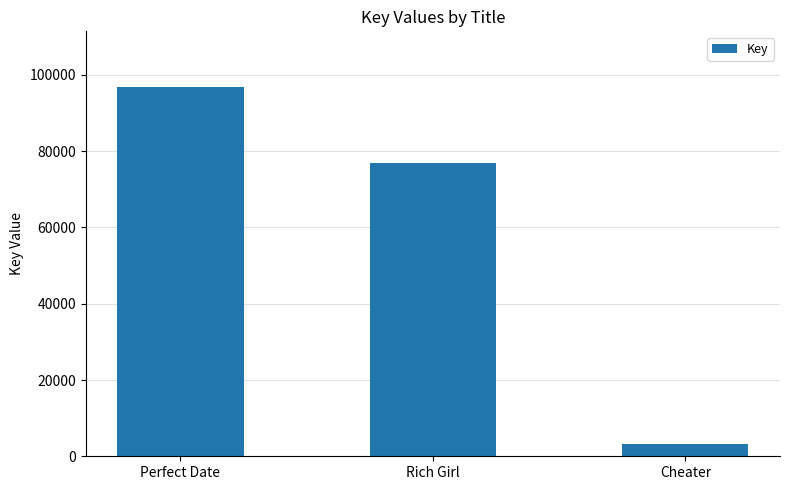

What is the sum of the values at Perfect Date and Cheater?

100154